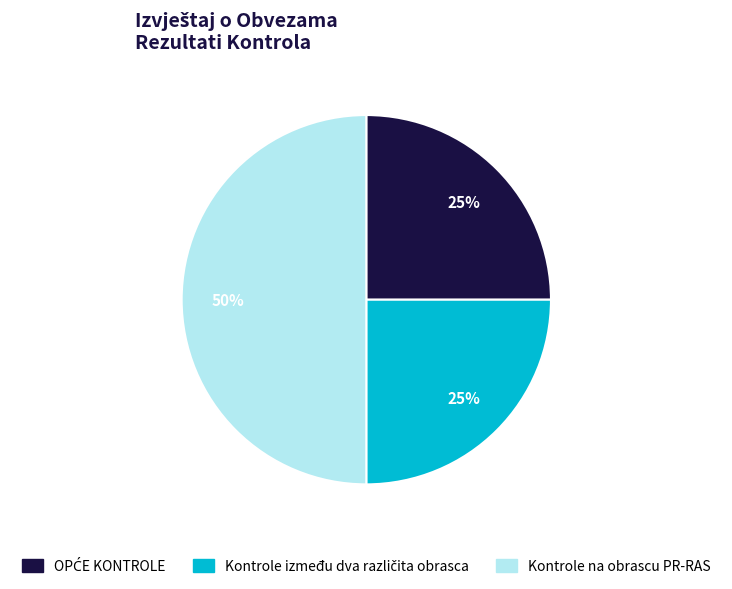

True or false: Kontrole na obrascu PR-RAS accounts for 60% of the total.

False